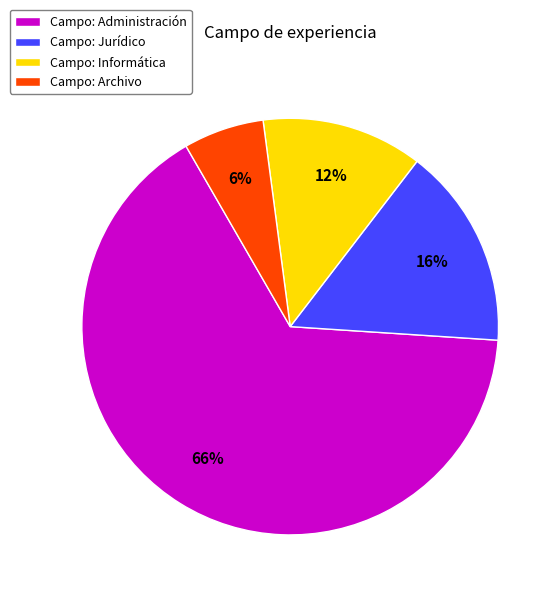

Rank the categories by value from lowest to highest.

Campo: Archivo, Campo: Informática, Campo: Jurídico, Campo: Administración